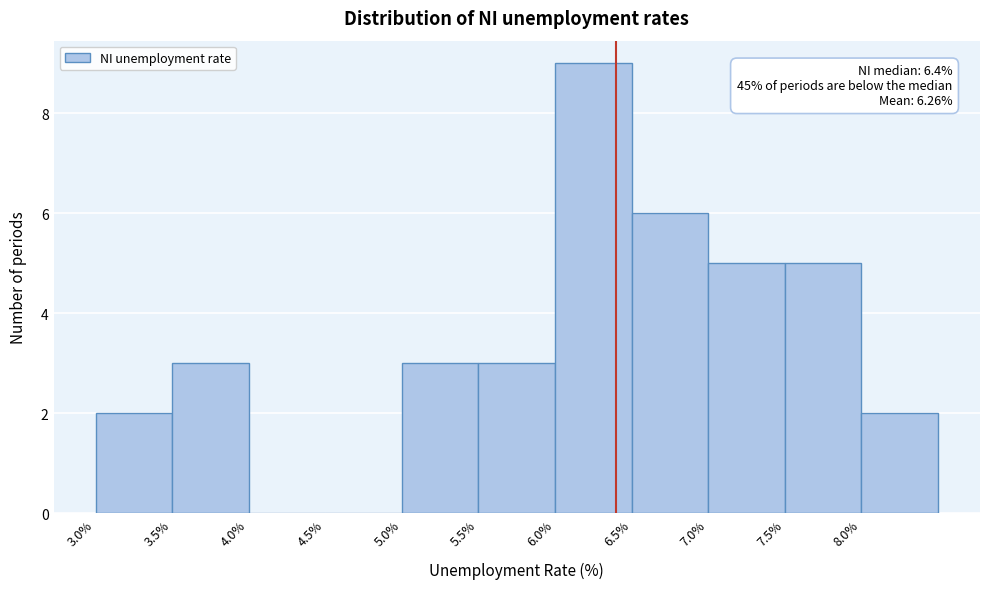

Which range on the x-axis has the tallest bar?

6.0 to 6.5